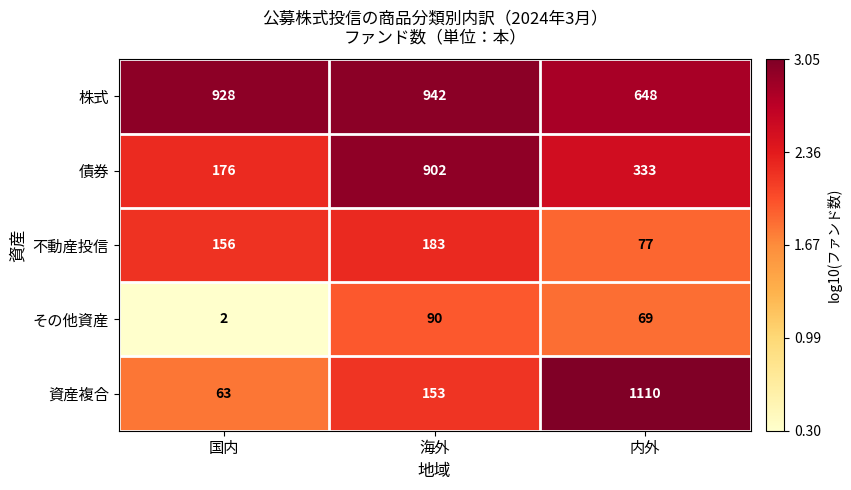

At which category does the chart reach its minimum across all series?

国内